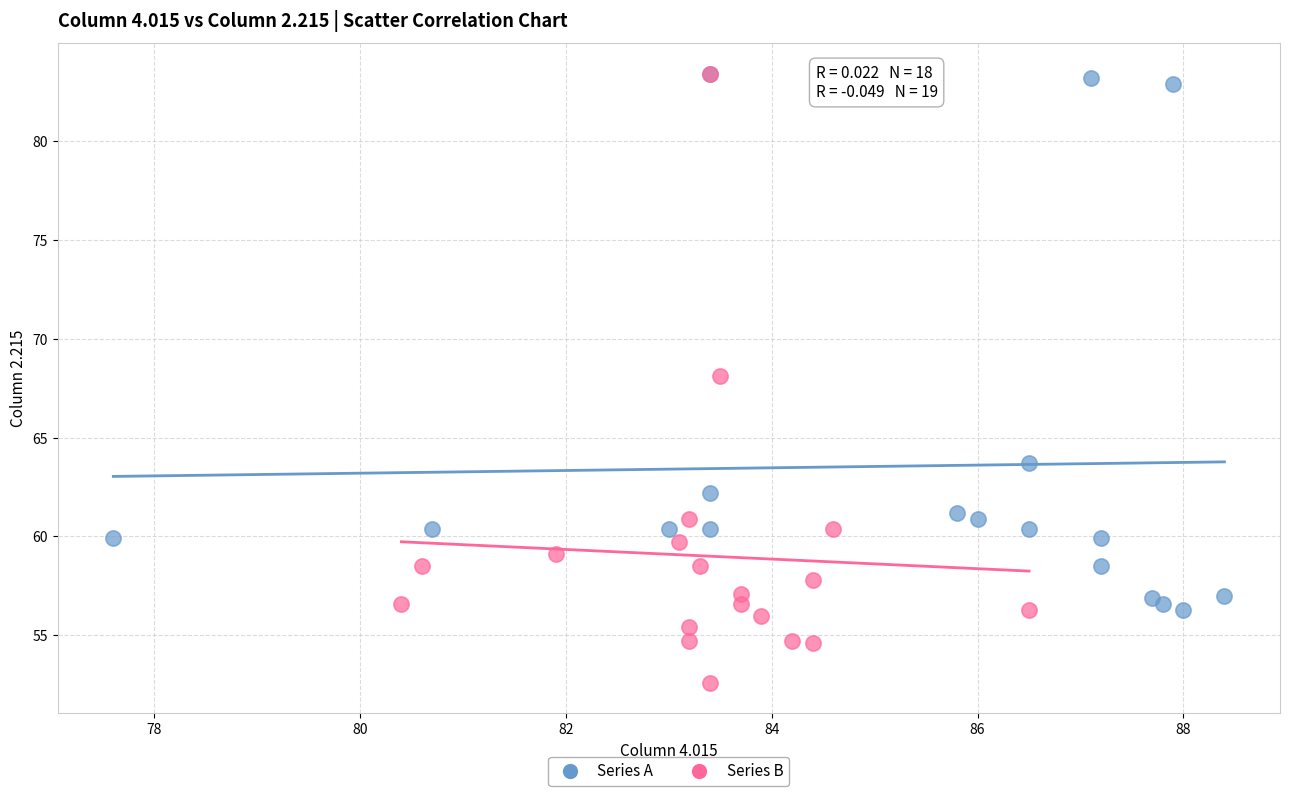

Which series contains the lowest Y value?

Series B